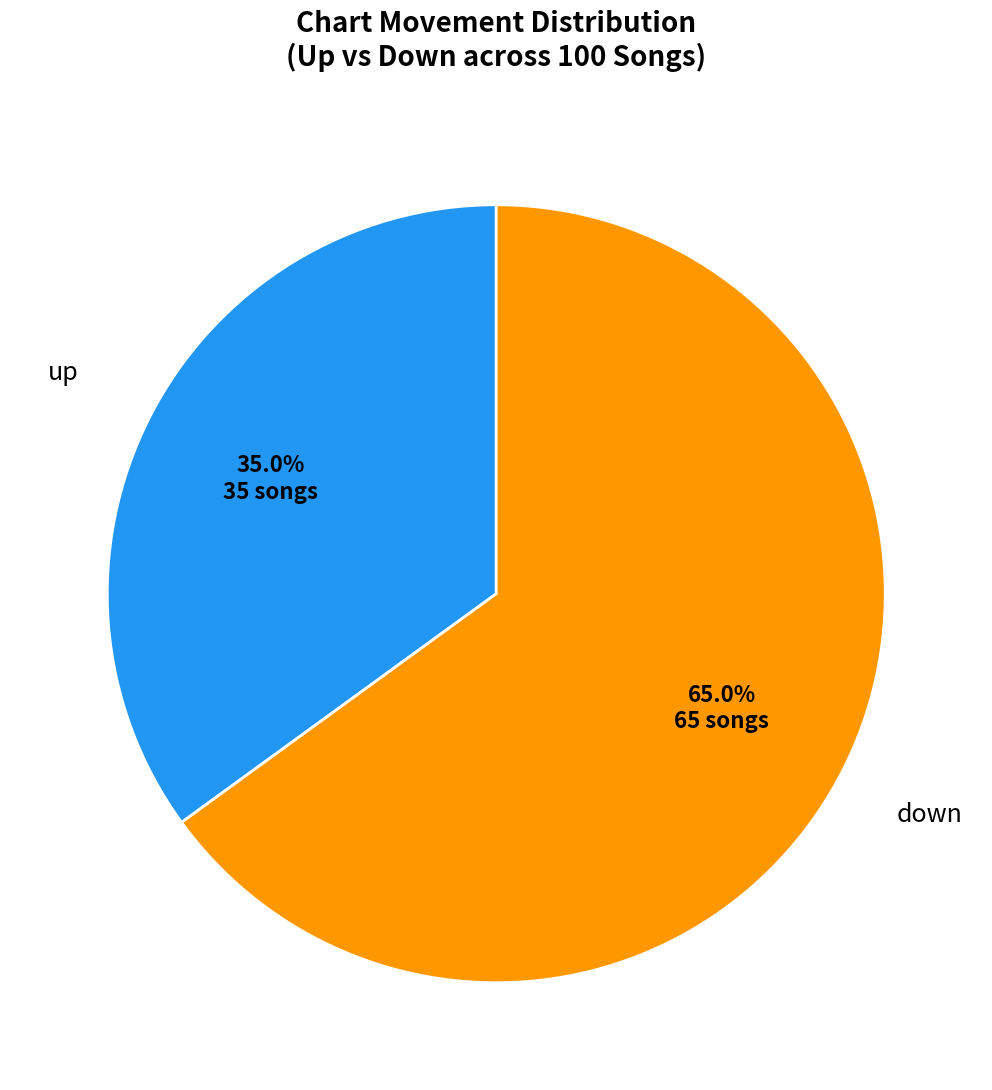

Does any single category account for the majority?

Yes